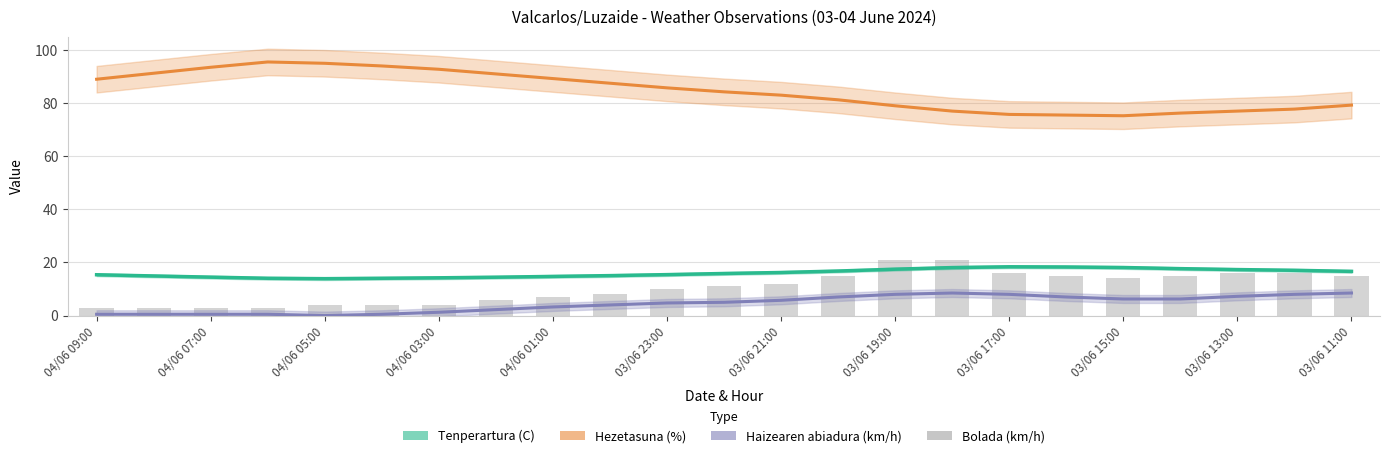

How many groups of bars are there?

23